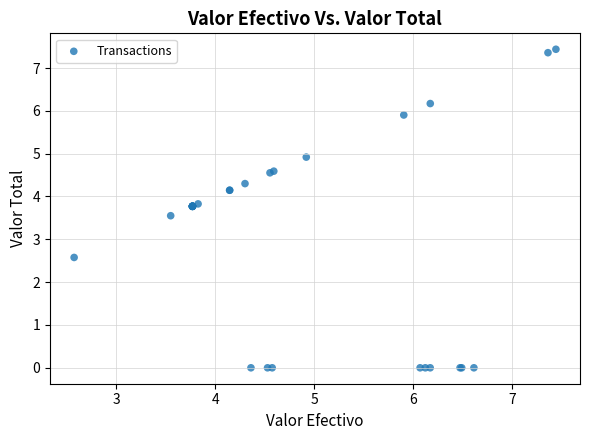

What Y value in the scatter plot is closest to 3?

2.6